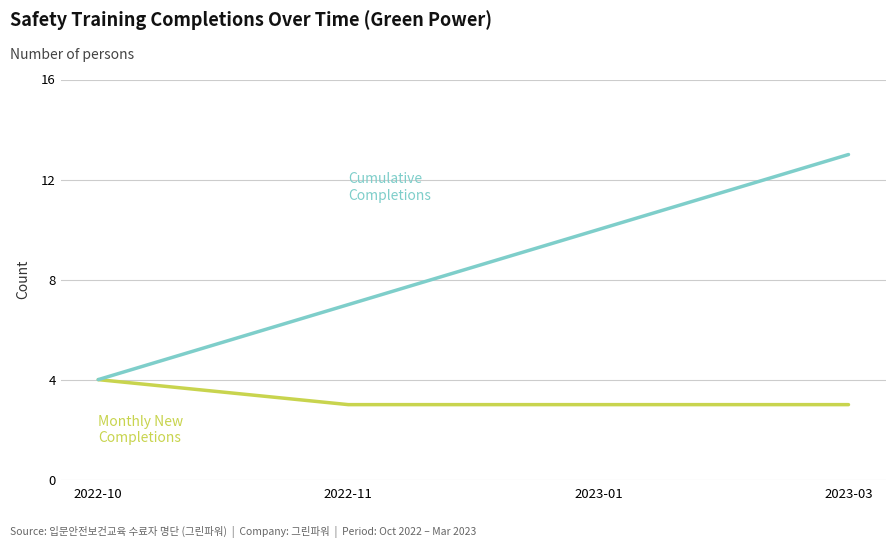

At which category is the sum across all series the highest?

2023-03